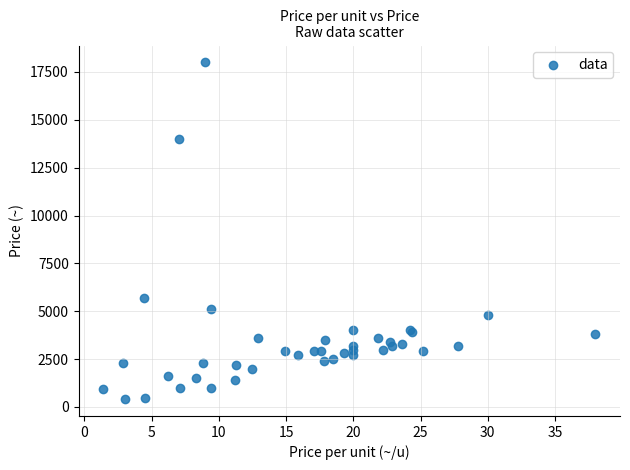

What Y value in the scatter plot is closest to 9205?

5700